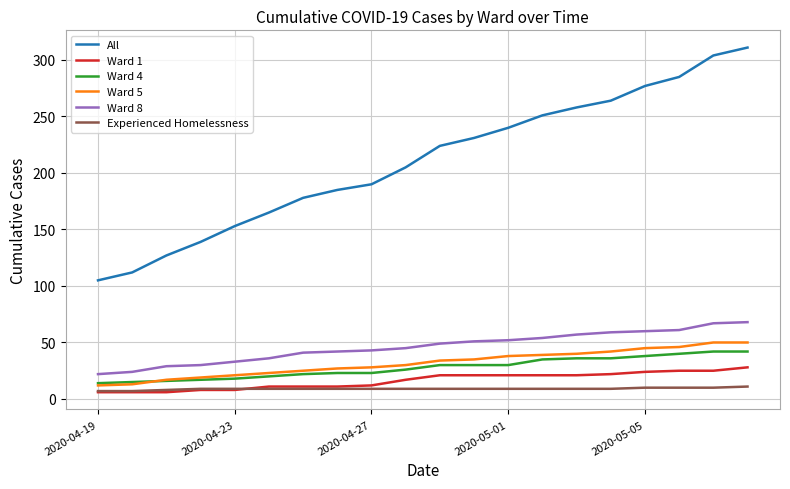

How many distinct data groups are displayed?

6